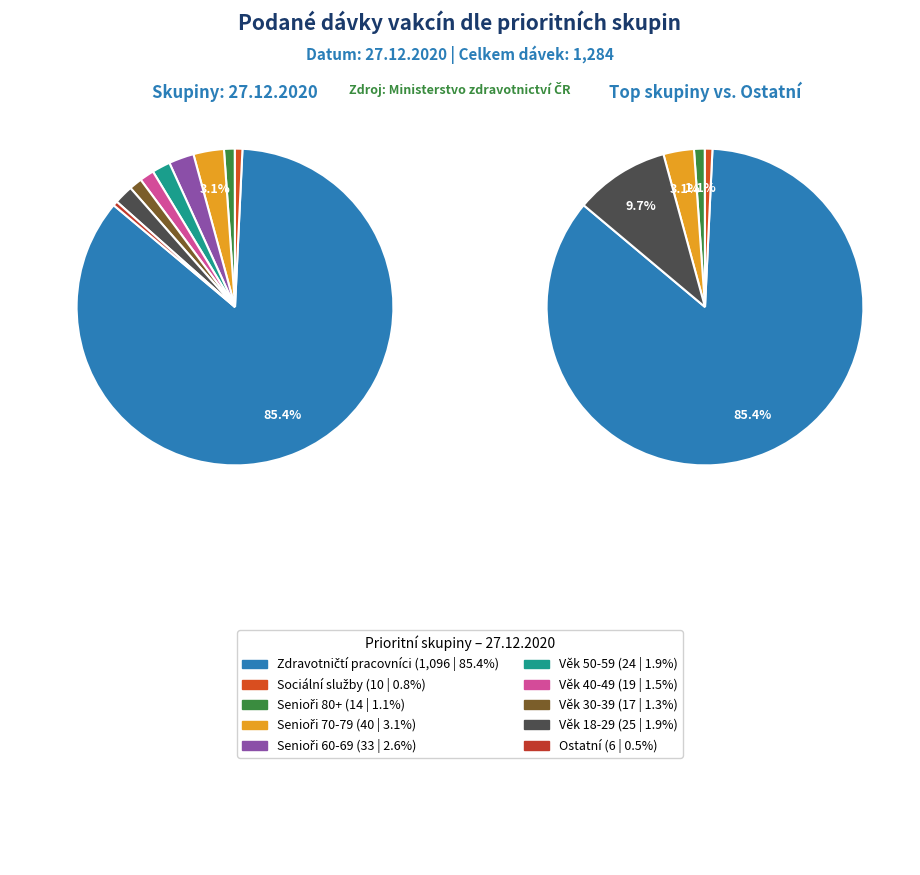

The Věk 50-59 let slice represents 2% of the pie. True or false?

True